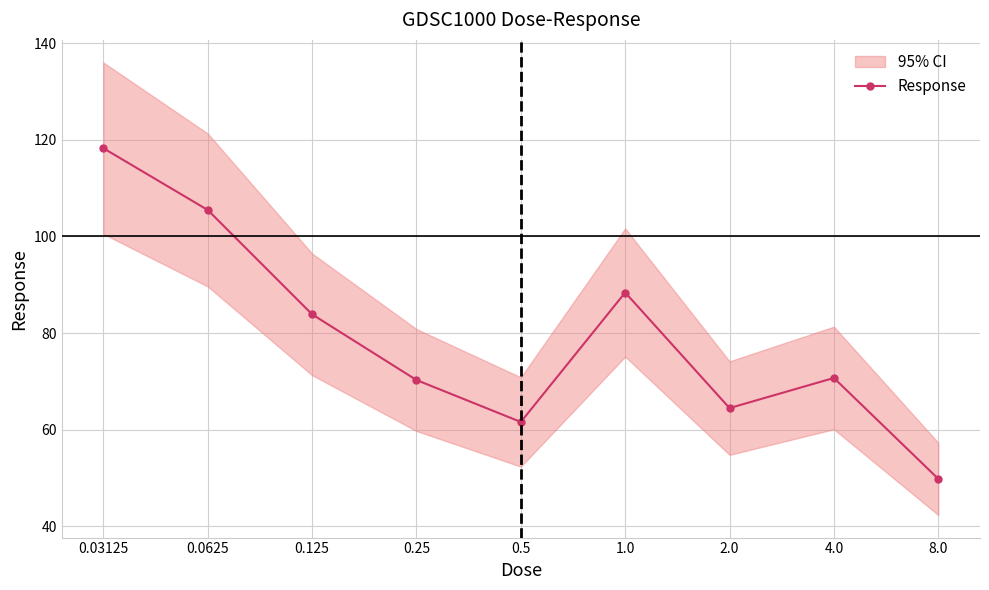

At which category does the chart reach its peak across all series?

0.03125